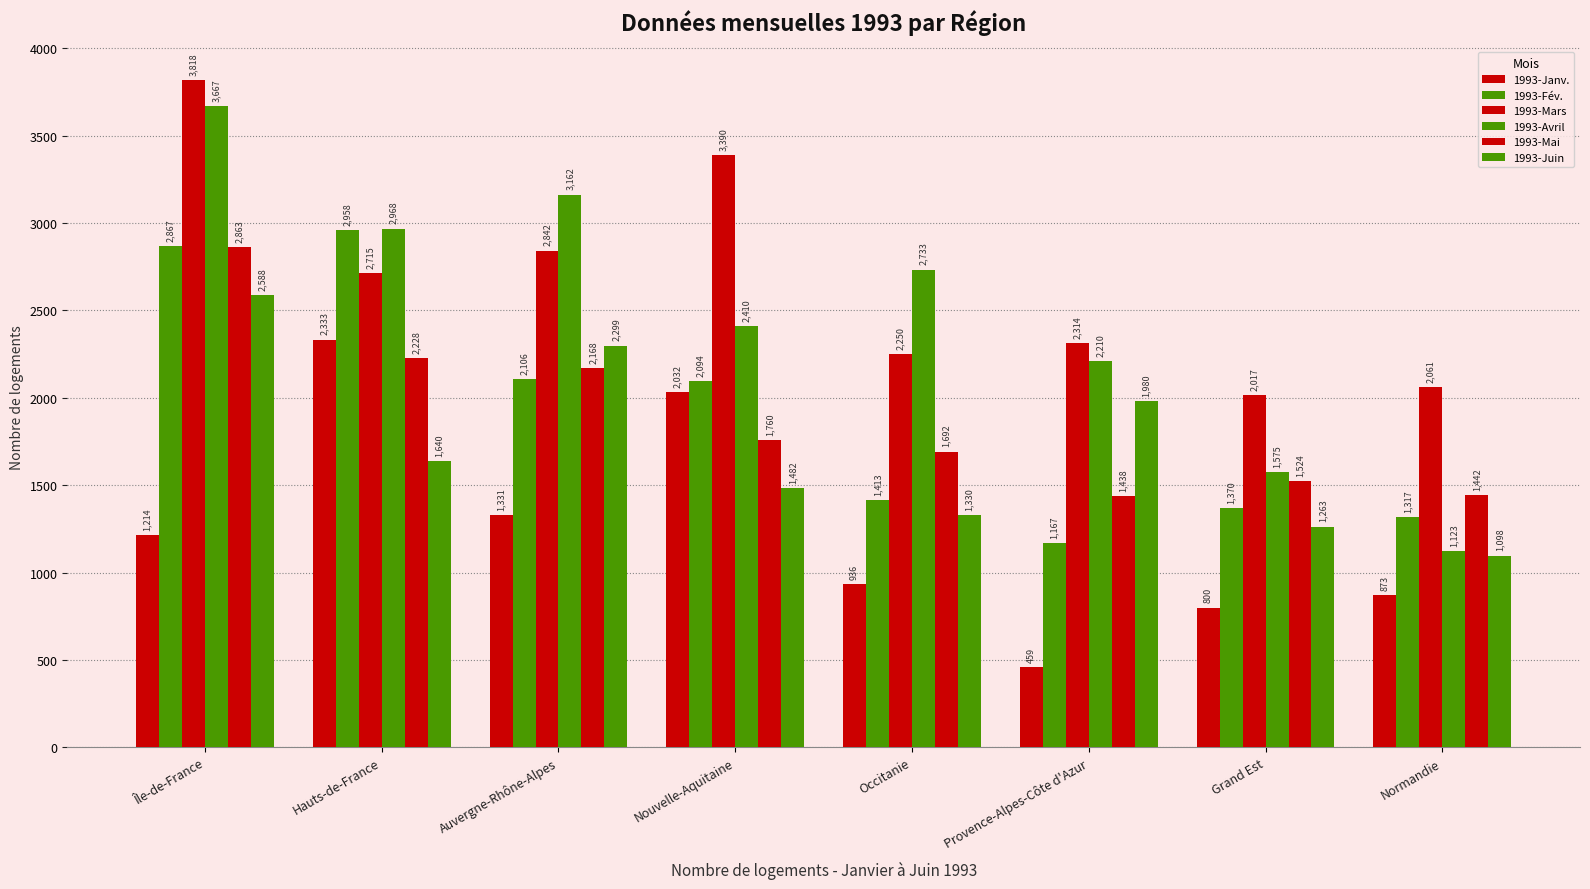

How many values in the 1993-Fév. series are below 2094?

4